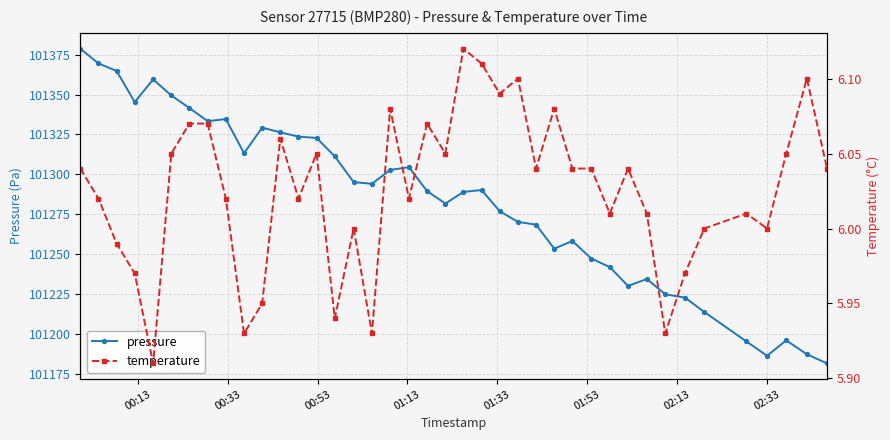

True or false: pressure has more than 0 points higher than both neighbors.

True